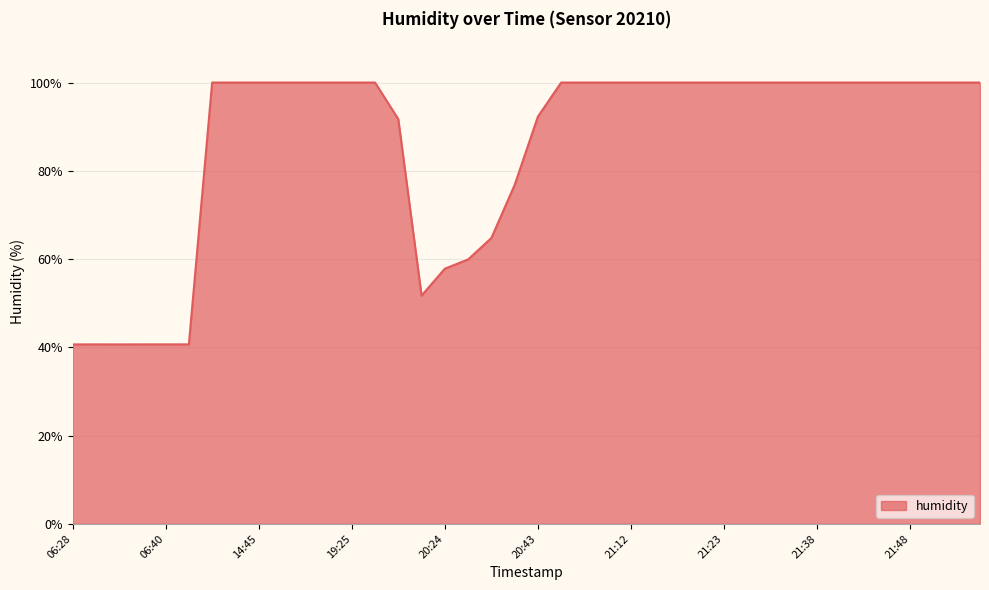

What is the minimum value shown in the chart?

40.7